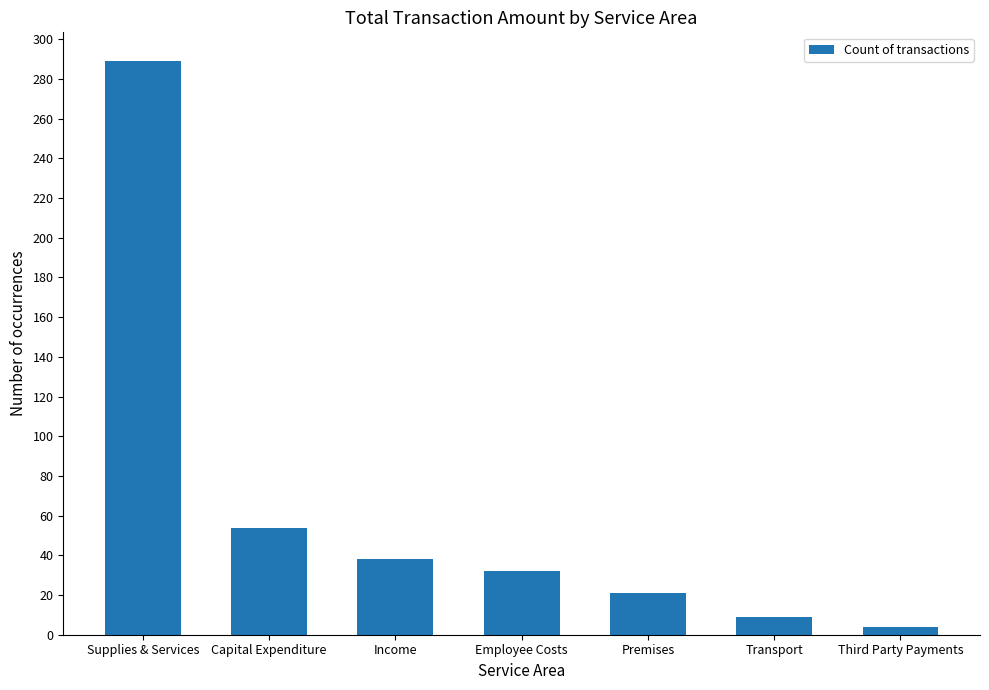

The chart shows a value of 36 at Premises. True or false?

False